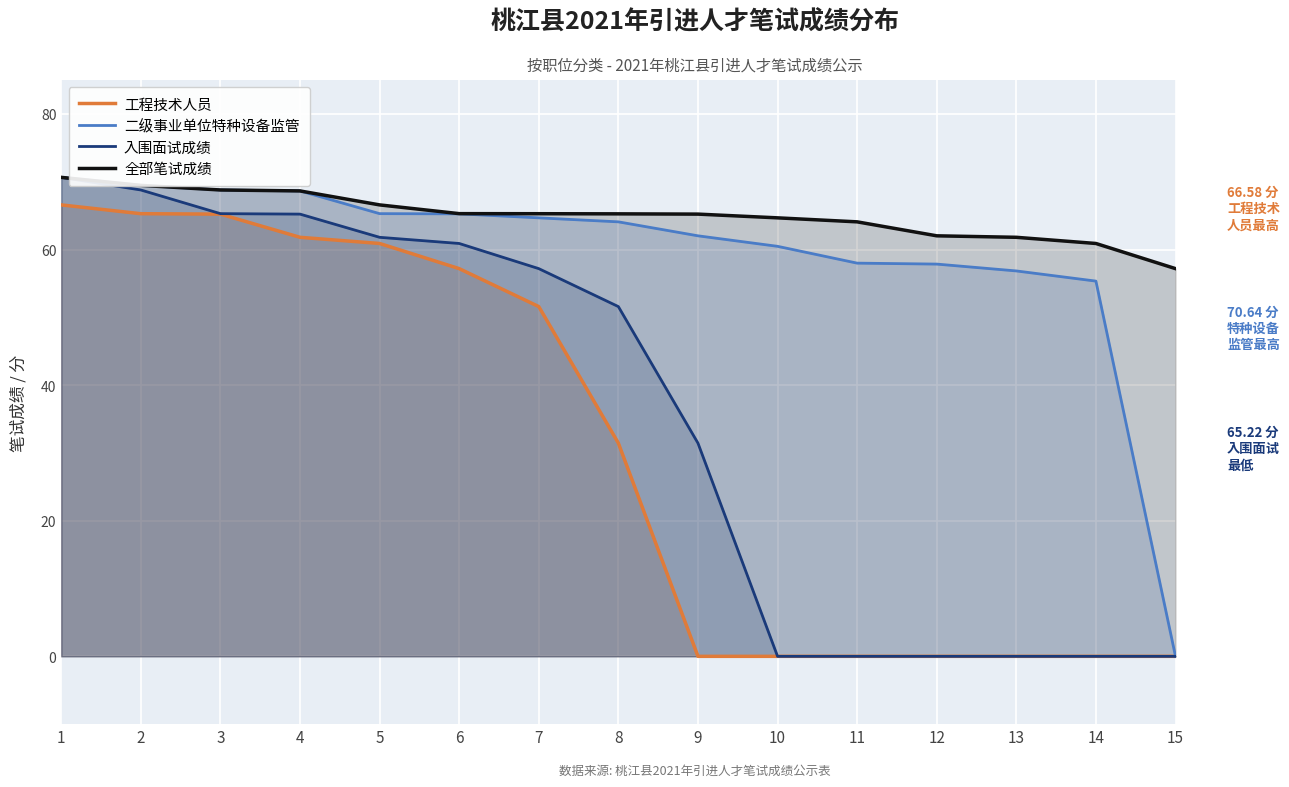

Between 12 and 14, which is larger?

12